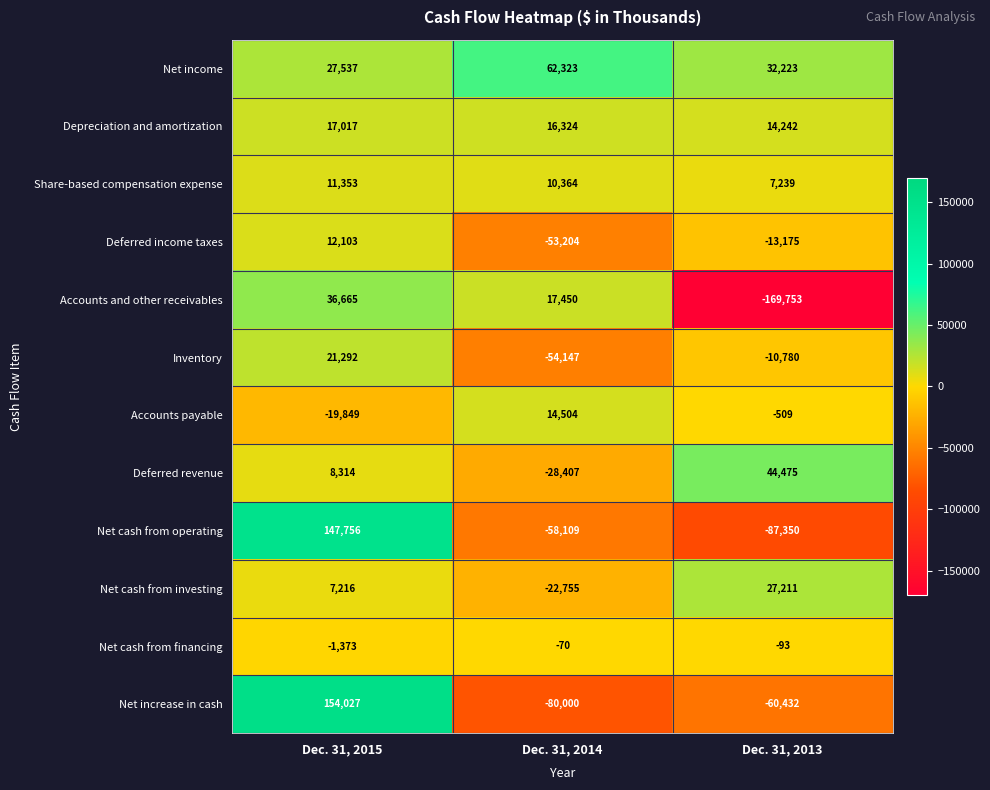

At which label is Net increase in cash closest to 37013?

Dec. 31, 2013